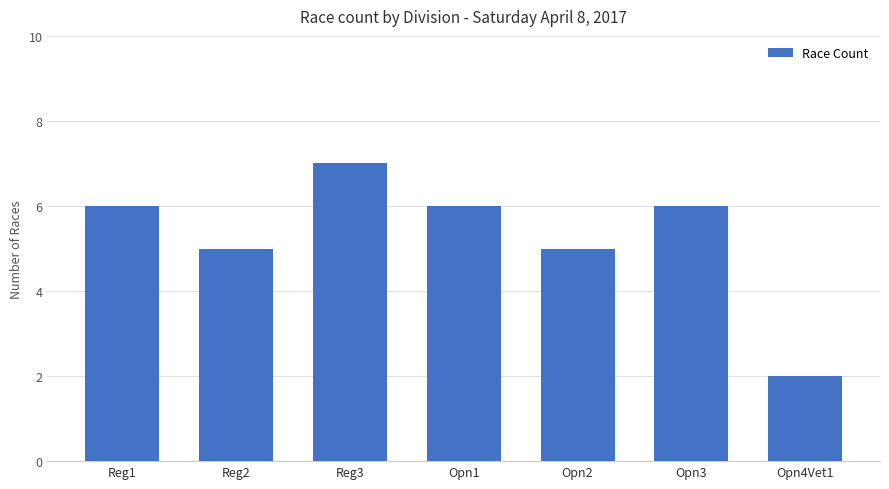

Reading left to right, list all the values displayed in this chart.

6	5	7	6	5	6	2